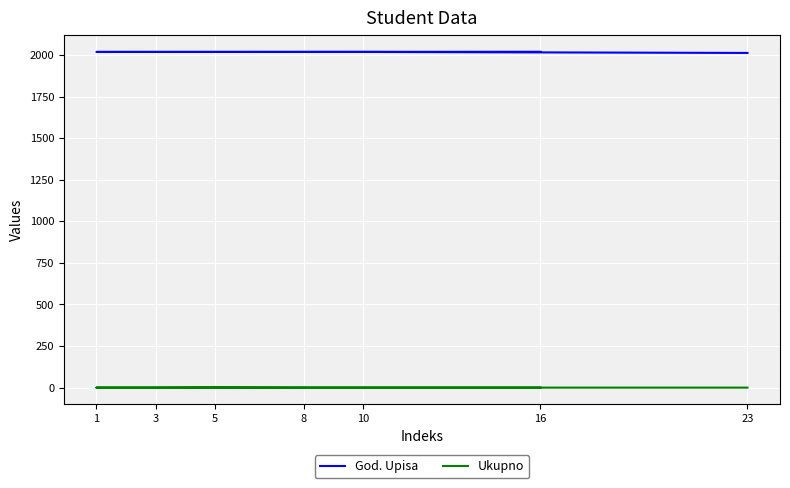

Which series has the largest total across all categories?

God. Upisa